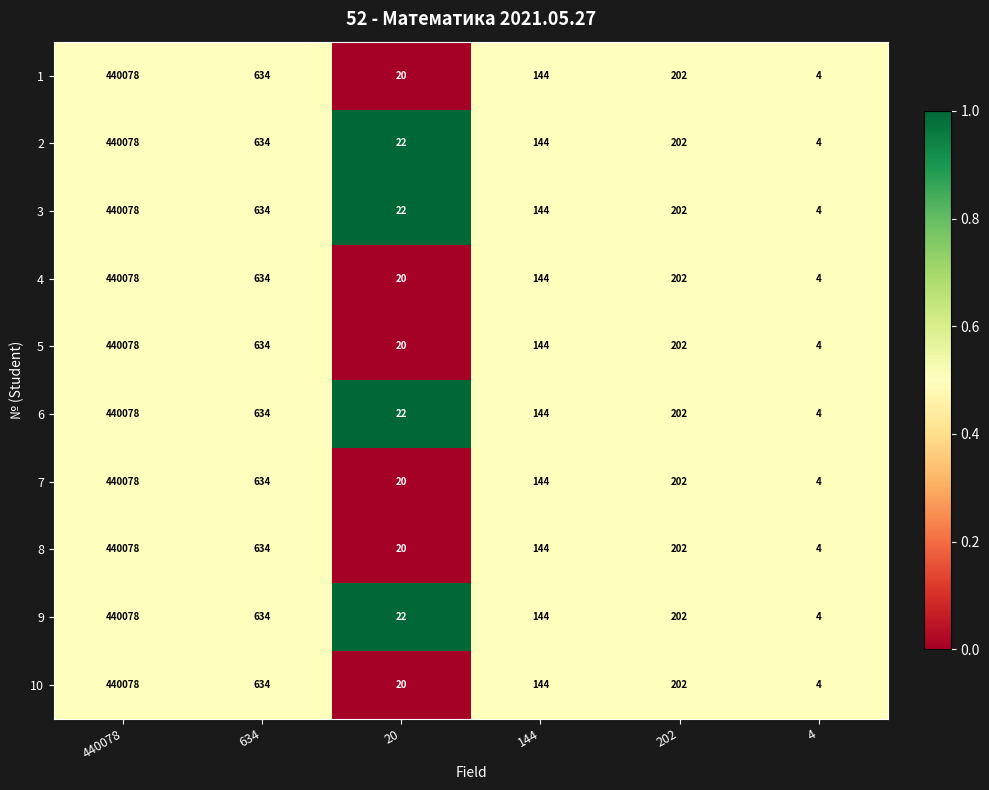

What is the total value across all series at 202?

2020